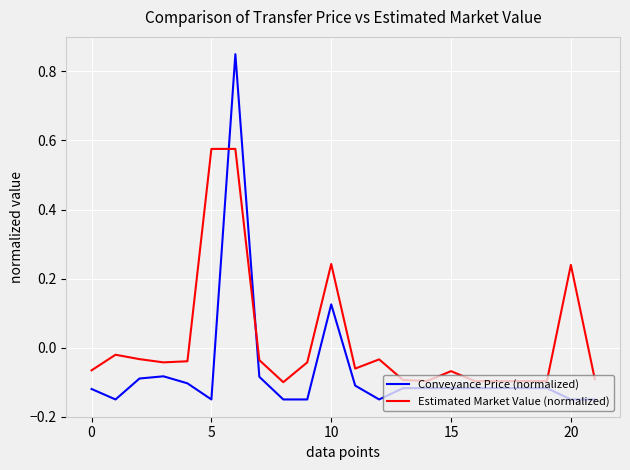

List the series in order of their overall mean, lowest first.

Conveyance Price (normalized), Estimated Market Value (normalized)